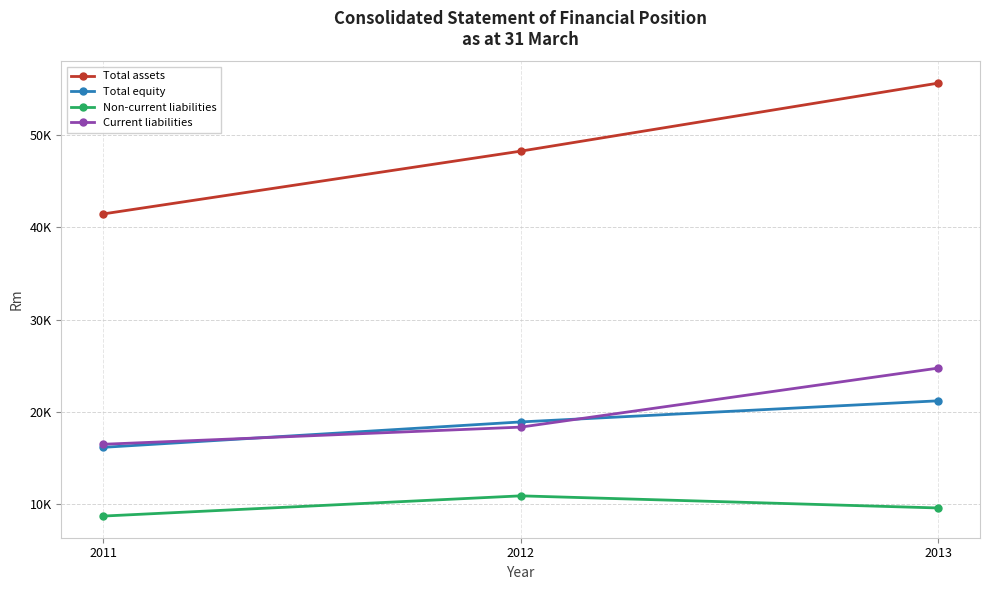

What are all the series names shown in the legend?

Total assets, Total equity, Non-current liabilities, Current liabilities